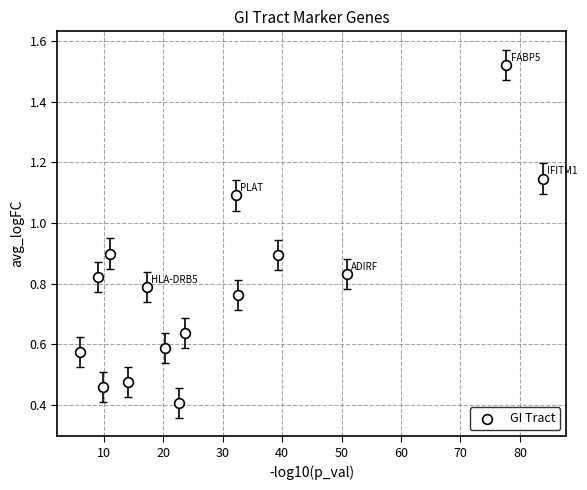

What is the range of X values (max minus min)?

77.9